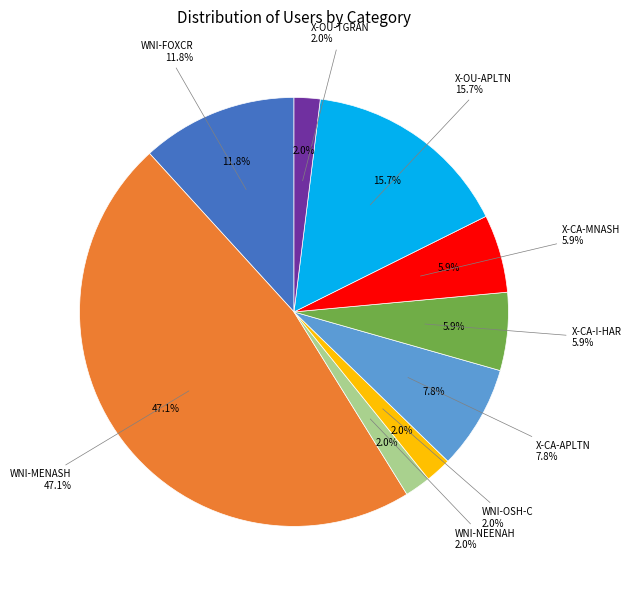

What is the smallest slice in the pie chart?

WNI-NEENAH